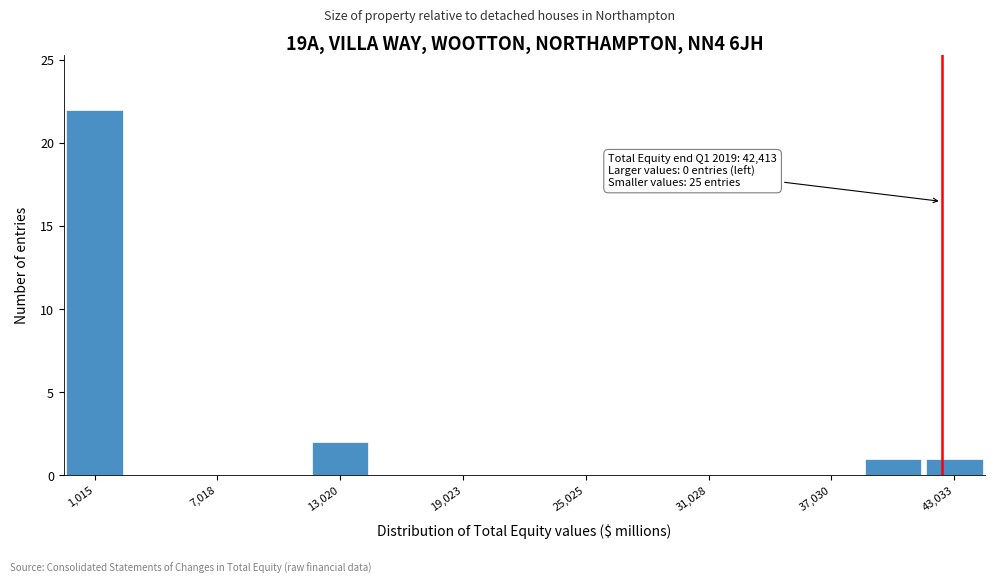

Read against the x-axis, roughly where is the centre of the tallest bar?

1000